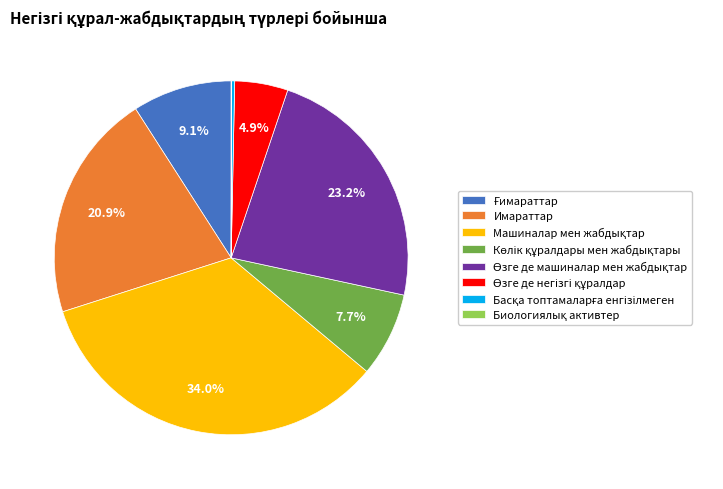

To the nearest percent, what percentage of the pie is Имараттар?

21%